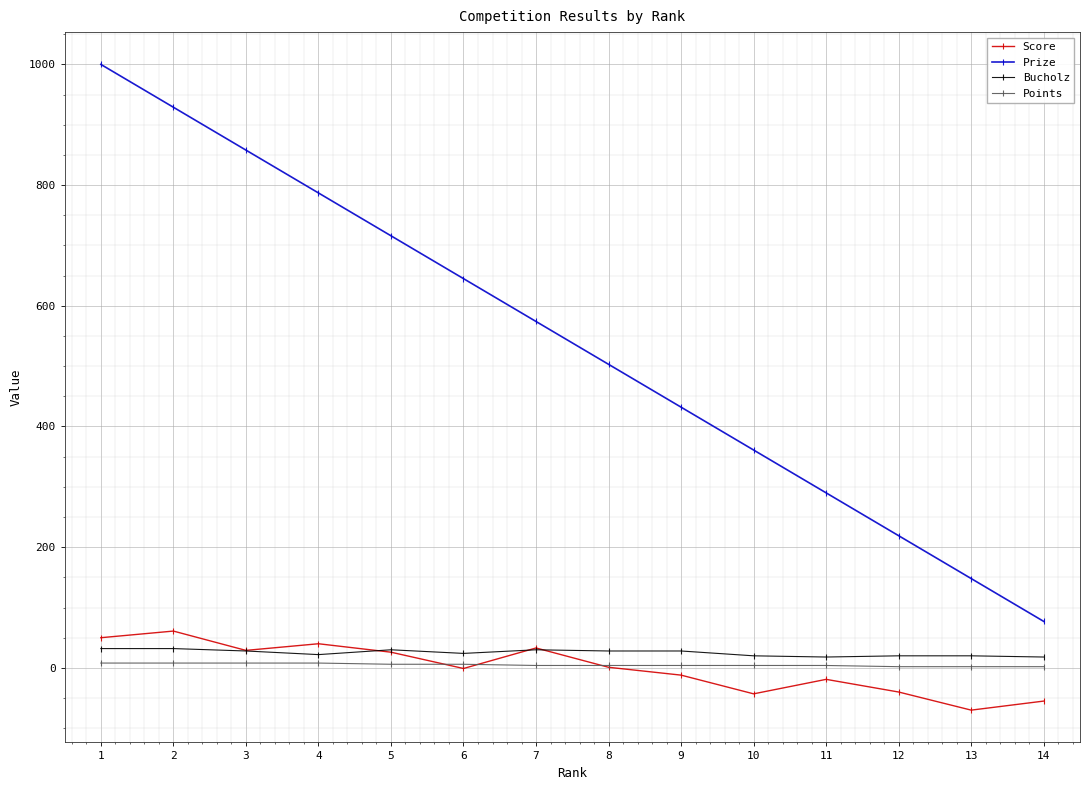

What are all the series names shown in the legend?

Score, Prize, Bucholz, Points